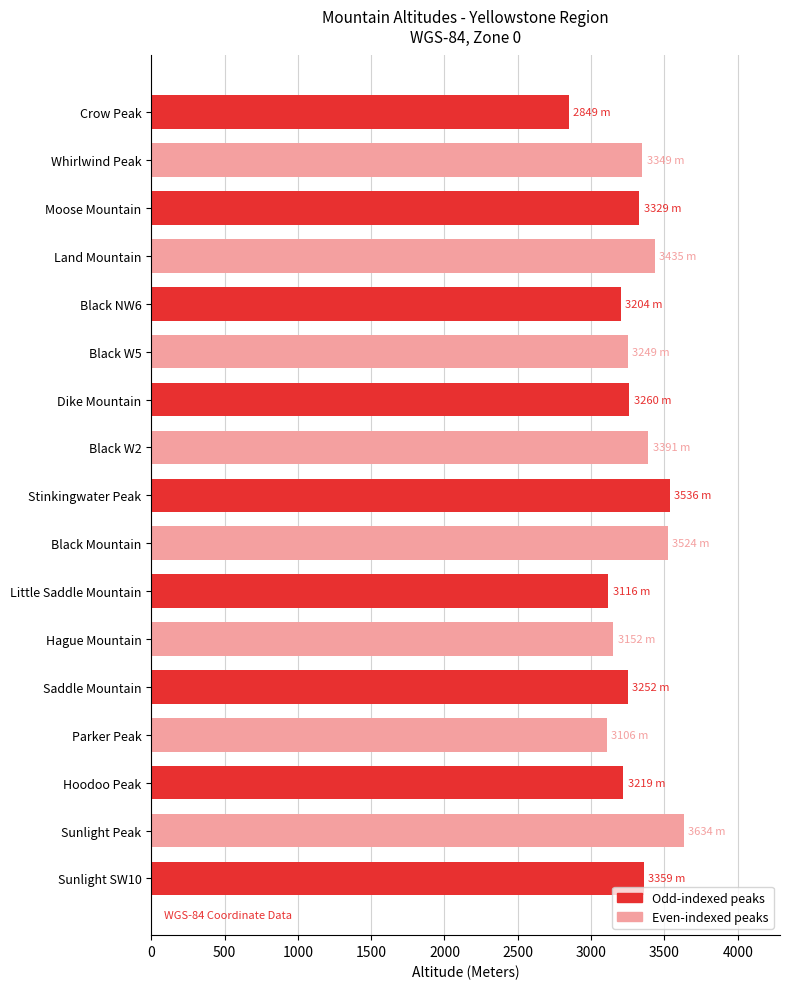

What is the approximate value at Moose Mountain, to the nearest 10?

3330